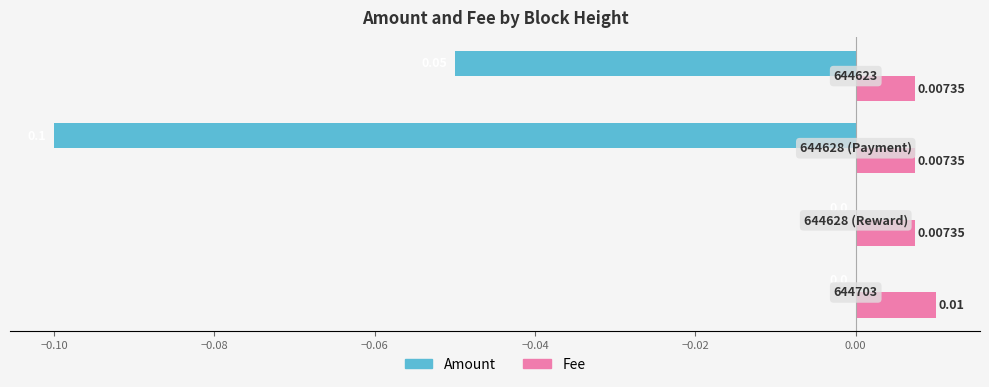

Which series has the largest total across all categories?

Fee